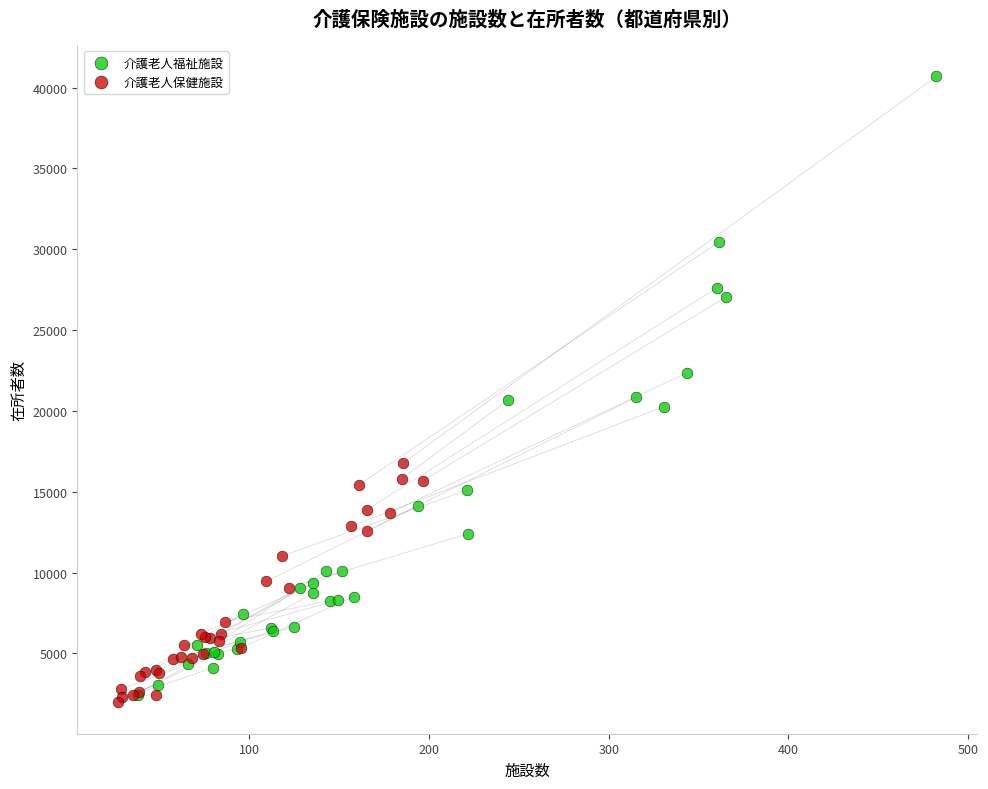

Which series has the largest Y range (max minus min)?

介護老人福祉施設